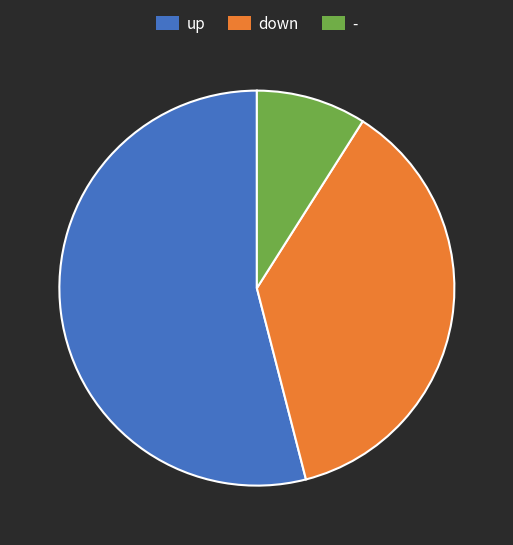

The down slice represents 37% of the pie. True or false?

True